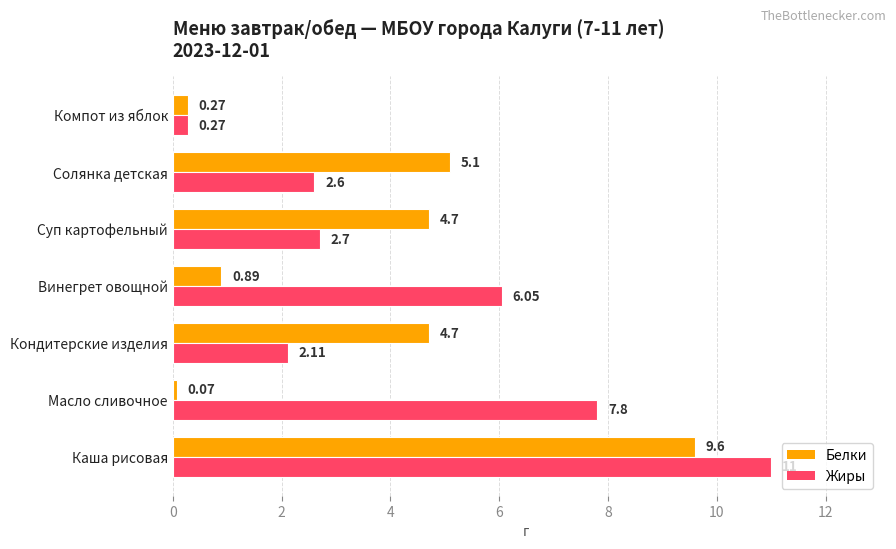

Which series has the largest range (max minus min)?

Жиры